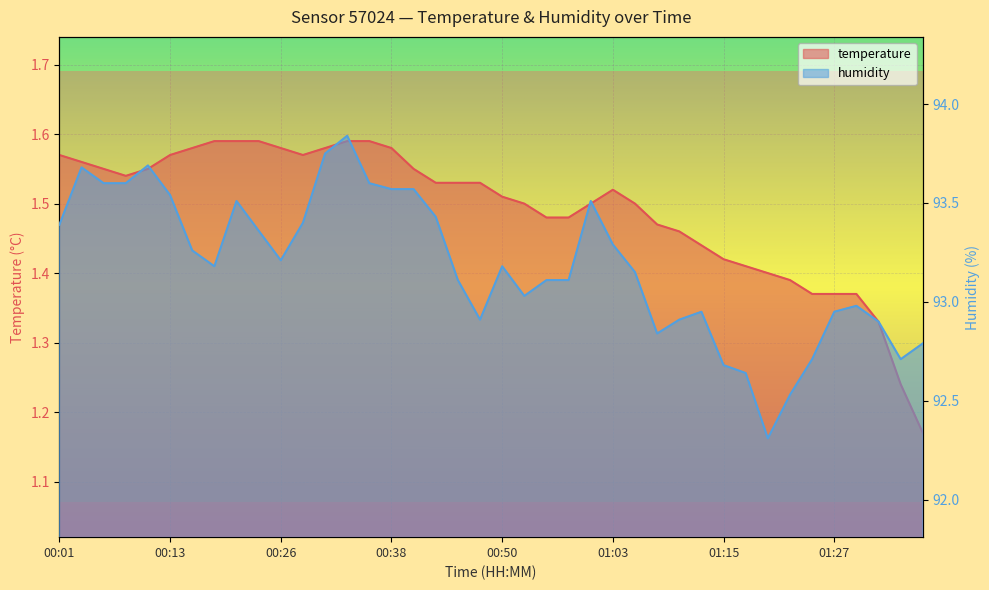

At which category does the chart reach its peak across all series?

00:33